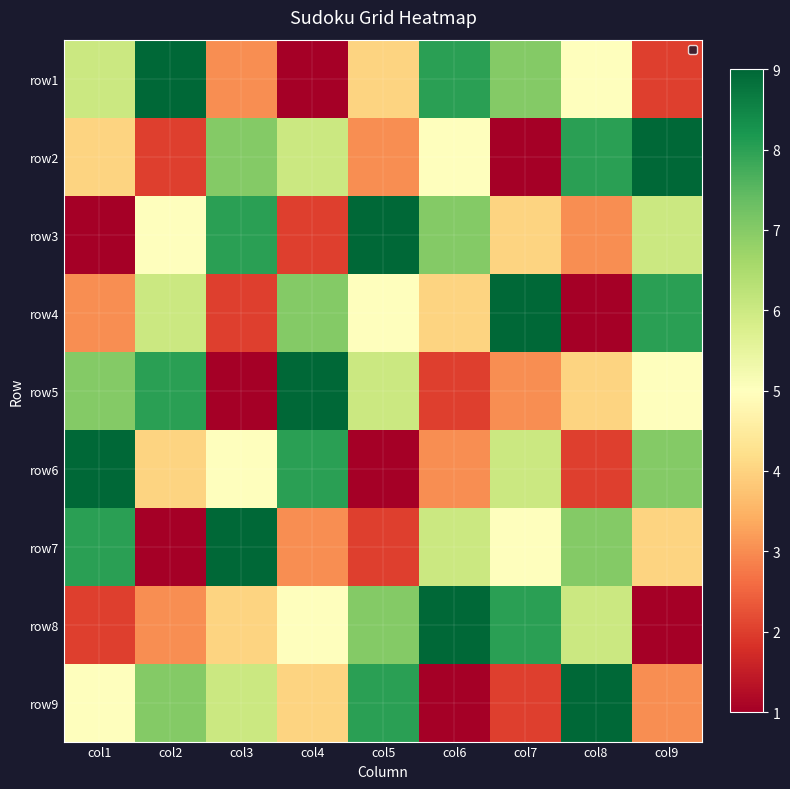

How many data points does each series have?

9